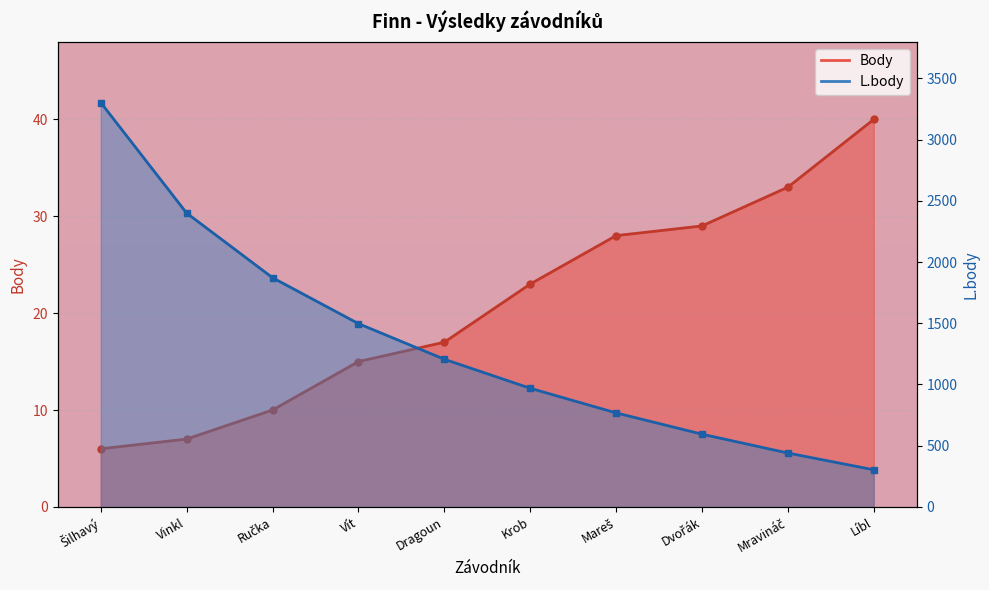

What are all the series names shown in the legend?

Body, L.body